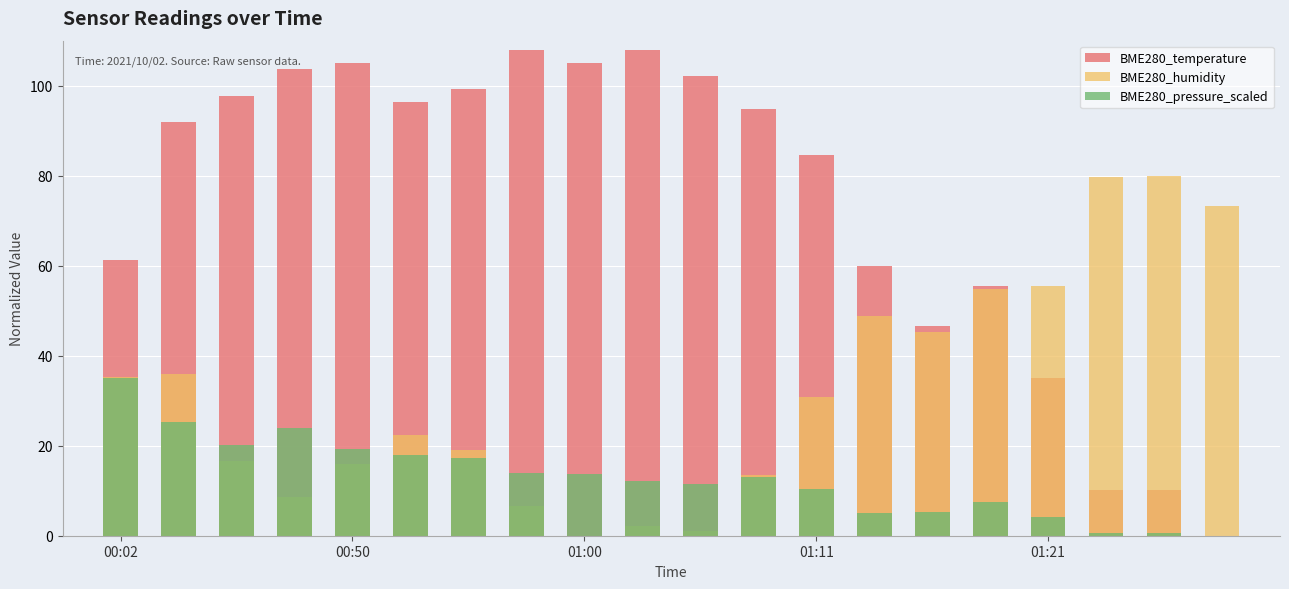

What is the sum of all BME280_pressure_scaled values?

256.6